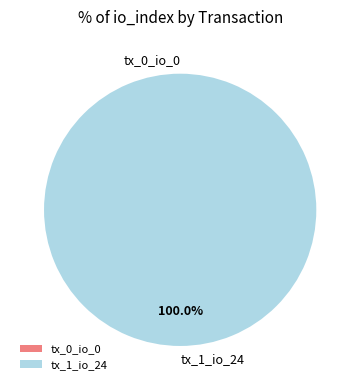

What is the majority slice?

tx_1_io_24